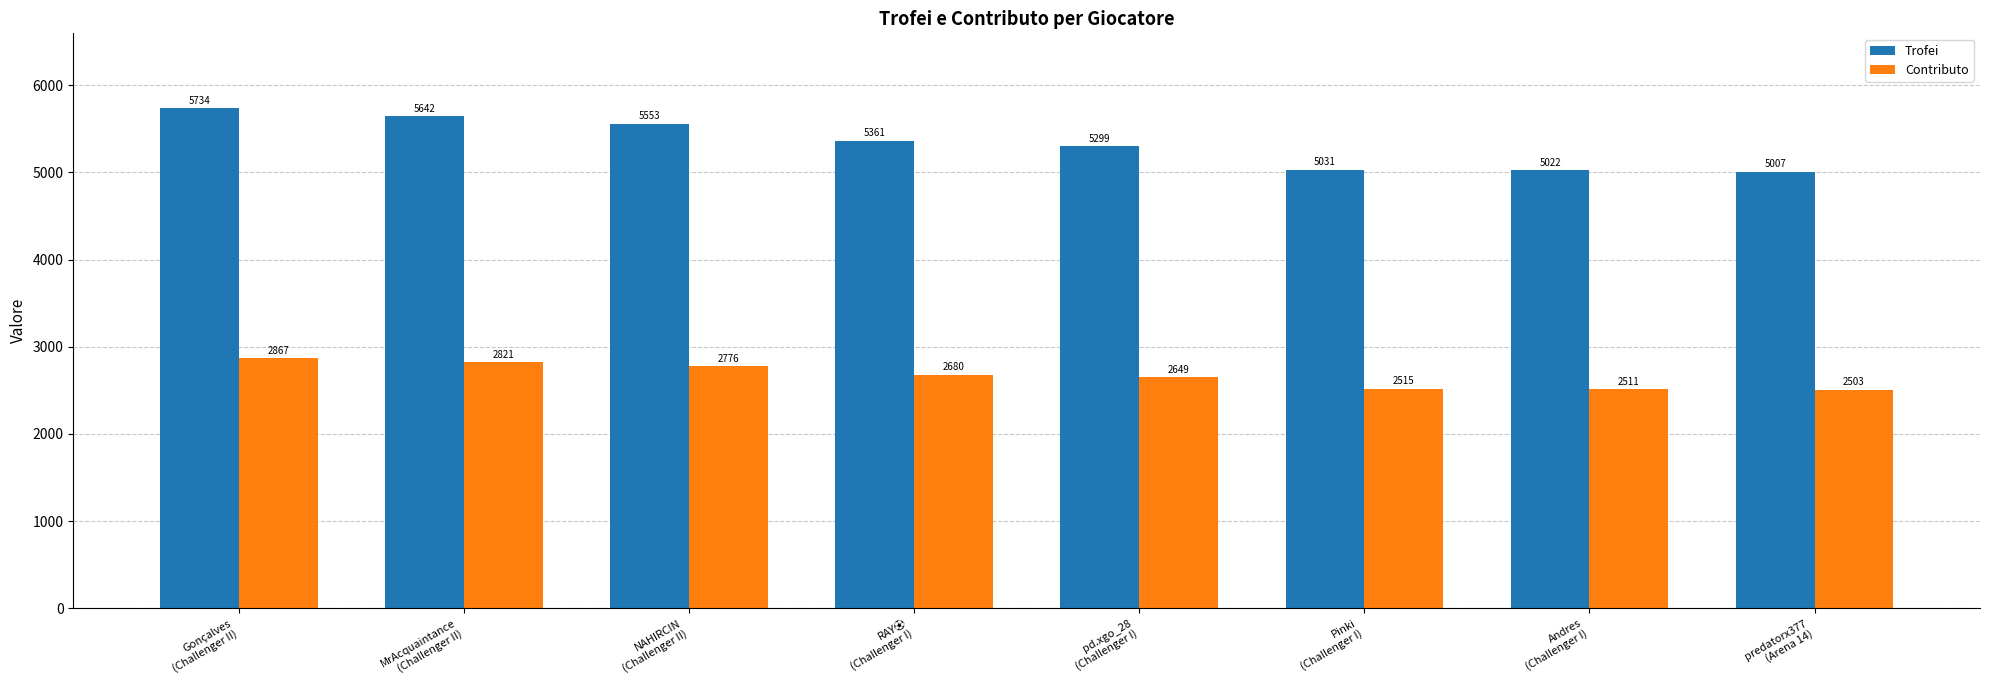

Reading left to right, list all the values displayed in this chart.

Trofei: 5734	5642	5553	5361	5299	5031	5022	5007
Contributo: 2867	2821	2776	2680	2649	2515	2511	2503